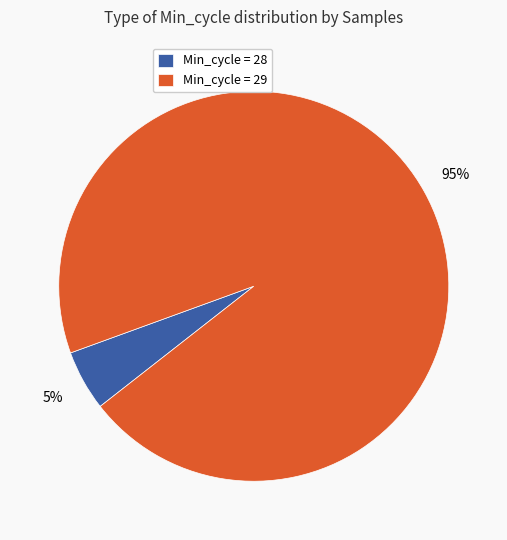

What is the largest slice in the pie chart?

Min_cycle = 29